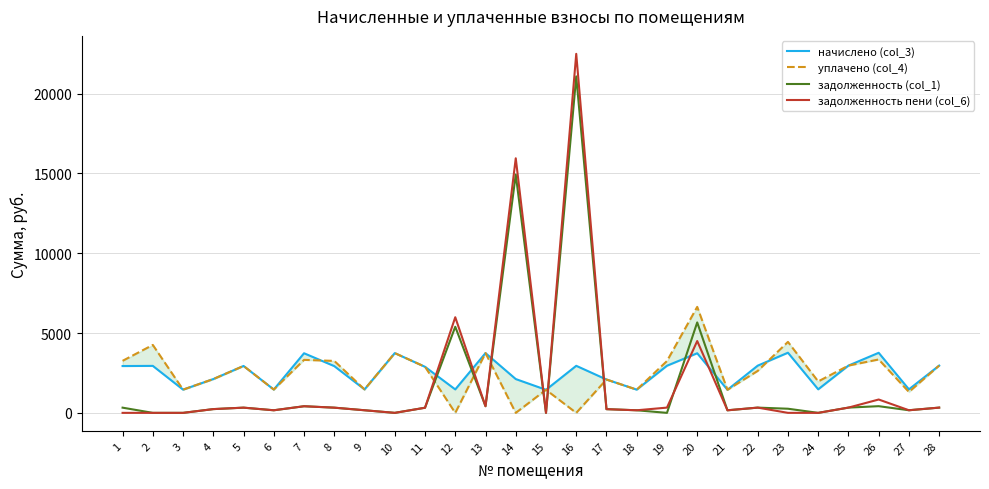

Reading left to right, list all the values displayed in this chart.

начислено (col_3): 1=2933.6	2=2943.1	3=1454.8	4=2117.9	5=2938.3	6=1459.6	7=3734.9	8=2928.8	9=1469.2	10=3744.4	11=2885.8	12=1469.2	13=3744.4	14=2117.9	15=1445.3	16=2947.9	17=2089.3	18=1454.8	19=2952.6	20=3734.9	21=1445.3	22=2957.4	23=3768.3	24=1473.9	25=2962.2	26=3763.5	27=1473.9	28=2962.2
уплачено (col_4): 1=3259.5	2=4255.7	3=1455.3	4=2117.9	5=2938.3	6=1459.6	7=3319.9	8=3254.6	9=1469.2	10=3744.4	11=2885.8	12=0.0	13=3744.4	14=0.0	15=1445.3	16=0.0	17=2089.3	18=1454.8	19=3247.2	20=6640.0	21=1444.3	22=2628.8	23=4446.0	24=1970.0	25=2962.2	26=3345.4	27=1310.2	28=2962.2
задолженность (col_1): 1=325.9	2=0.0	3=0.0	4=235.3	5=326.5	6=162.2	7=415.0	8=325.8	9=163.2	10=0.0	11=320.6	12=5395.1	13=416.1	14=14934.1	15=0.0	16=21080.3	17=232.1	18=161.7	19=0.0	20=5665.7	21=160.6	22=328.6	23=259.0	24=0.0	25=329.1	26=418.2	27=163.8	28=329.1
задолженность пени (col_6): 1=0.0	2=0.0	3=0.0	4=235.3	5=326.5	6=162.2	7=415.0	8=325.0	9=163.2	10=0.0	11=320.6	12=5991.3	13=416.1	14=15949.8	15=0.0	16=22494.0	17=232.1	18=161.7	19=329.3	20=4500.7	21=160.6	22=328.6	23=0.0	24=0.0	25=329.1	26=836.3	27=163.8	28=329.1